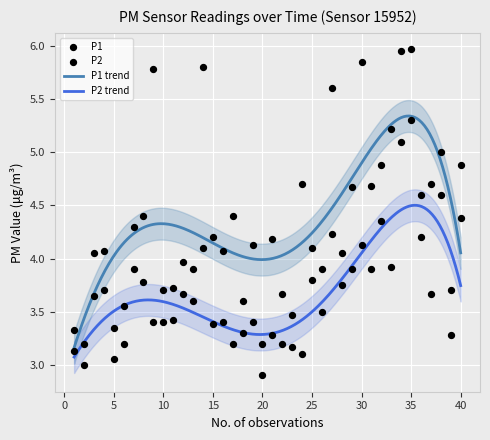

True or false: P1 trend and P2 trend intersect in this chart.

False